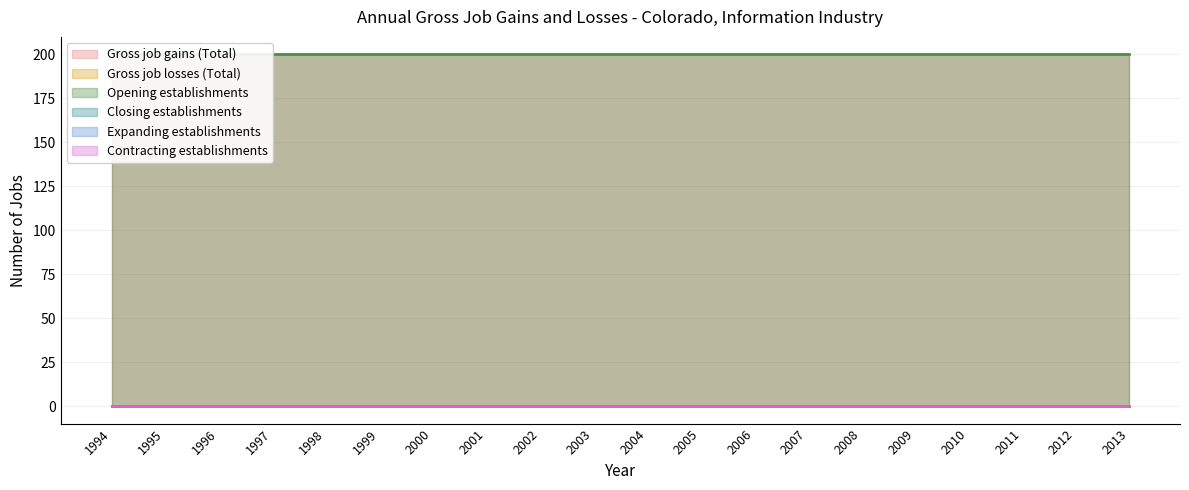

What are all the series names shown in the legend?

Gross job gains (Total), Gross job losses (Total), Opening establishments, Closing establishments, Expanding establishments, Contracting establishments